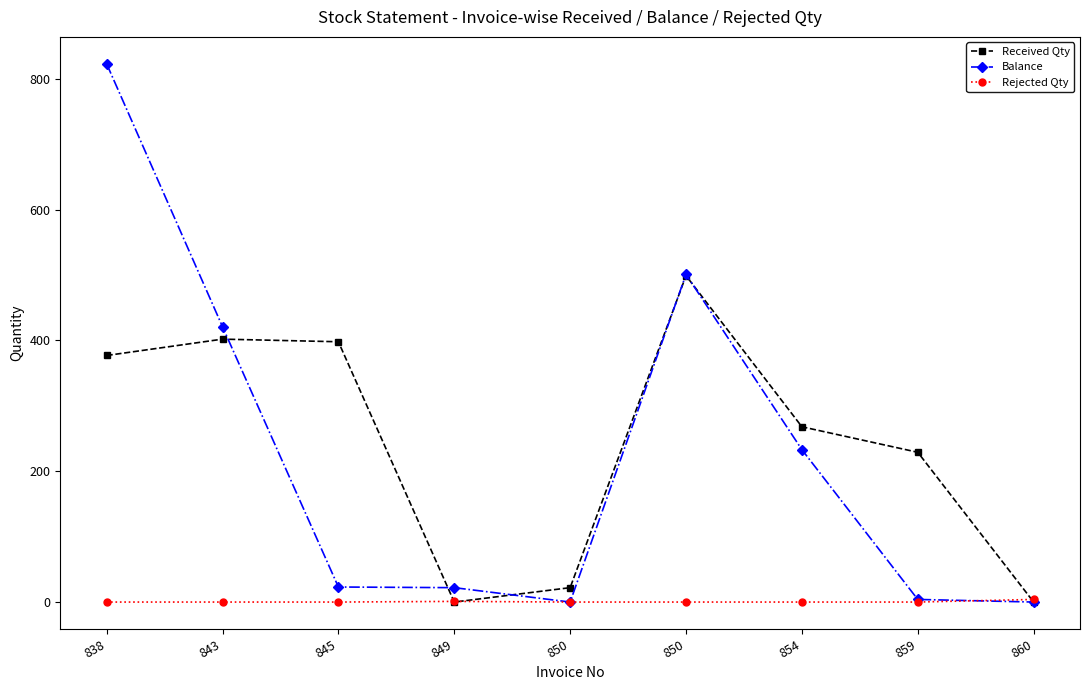

At how many categories does at least one series exceed 402?

3